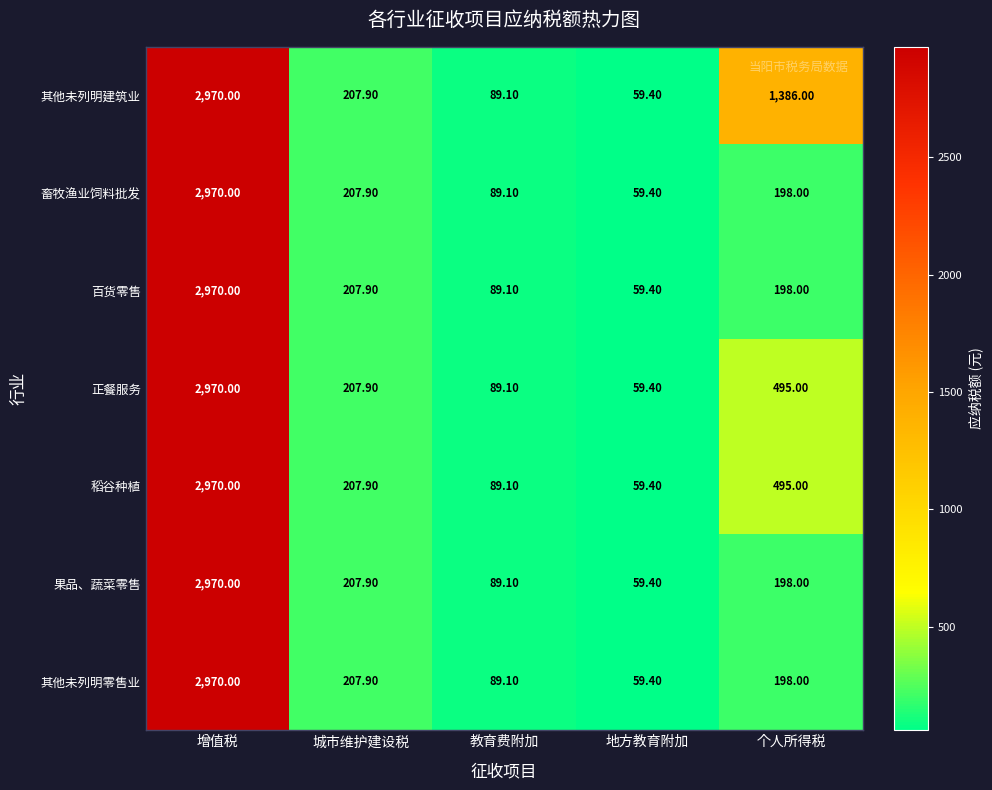

What is the sum of all 其他未列明零售业 values?

3524.4